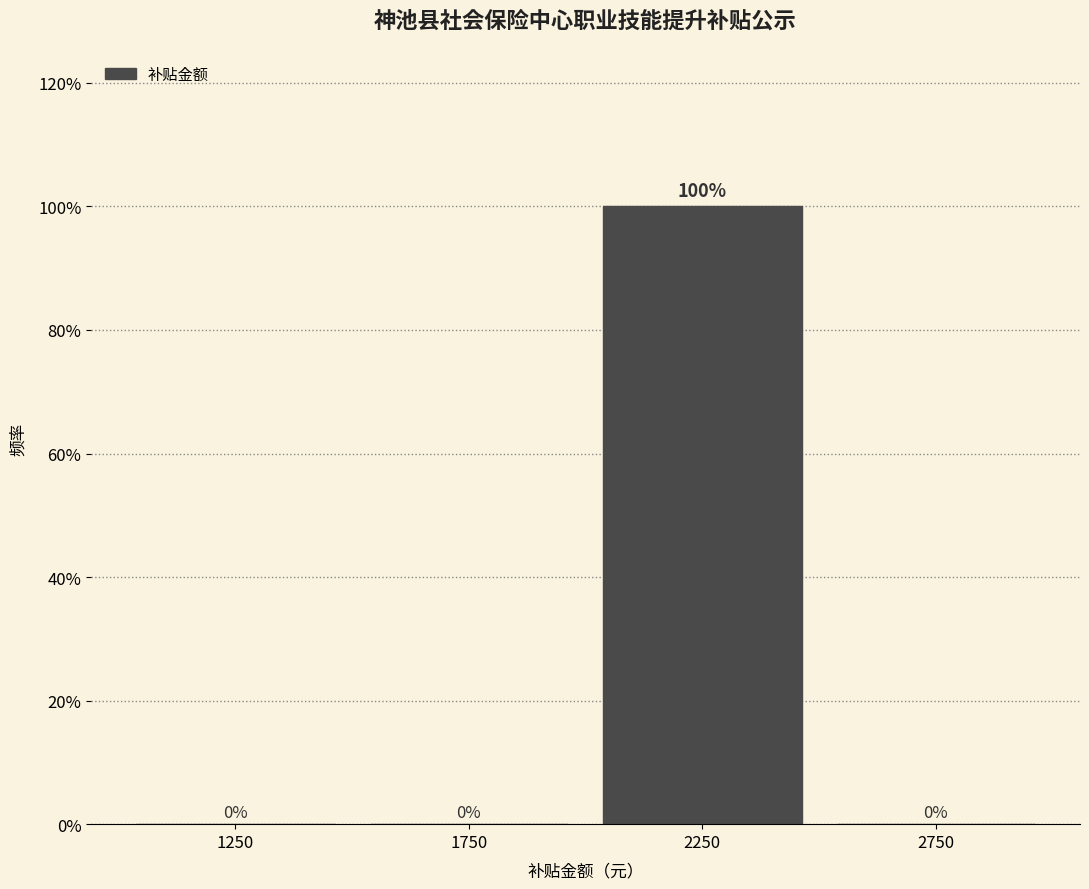

Reading left to right, transcribe all the data shown in this chart.

1250=0	1750=0	2250=100	2750=0